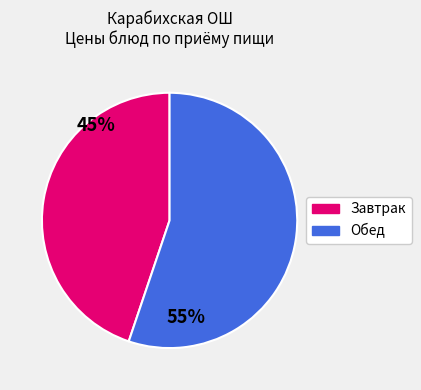

True or false: Завтрак accounts for 38% of the total.

False